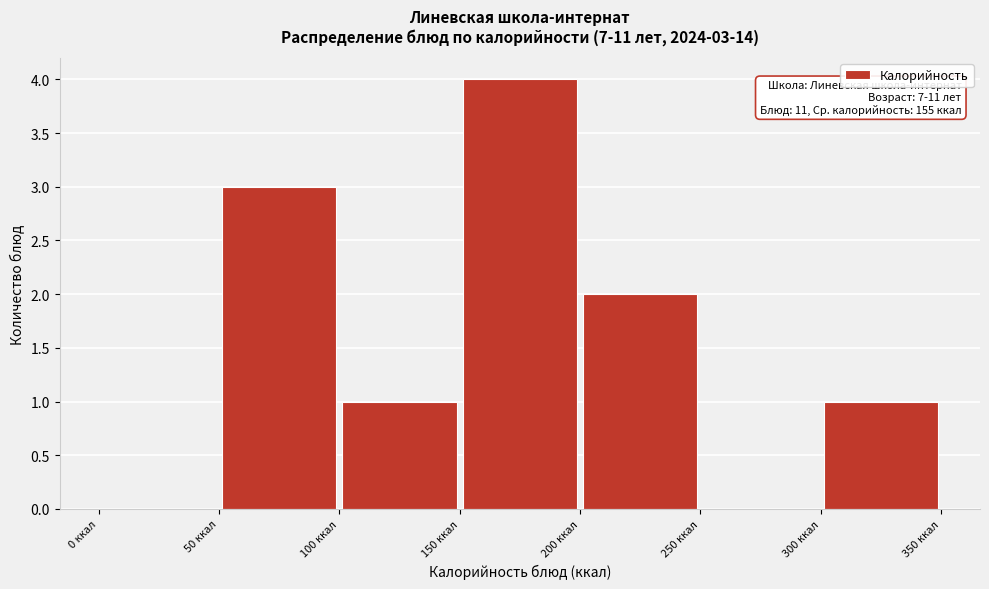

Over which range of the x-axis is the bar tallest?

150 to 200